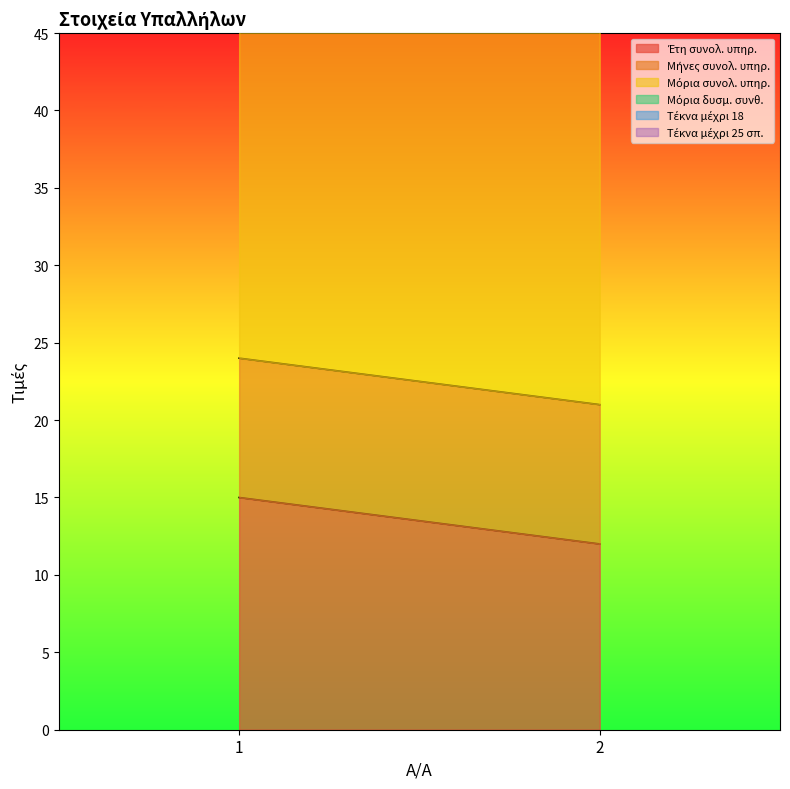

Does the chart display data point markers on the line(s)?

No